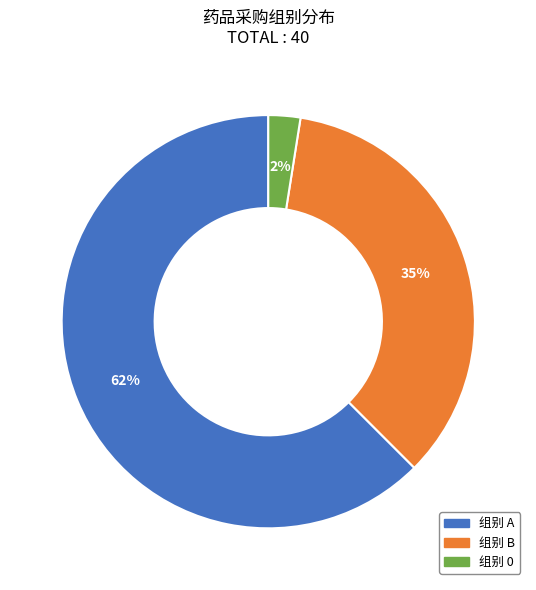

Is there any slice that represents more than half of the pie?

Yes